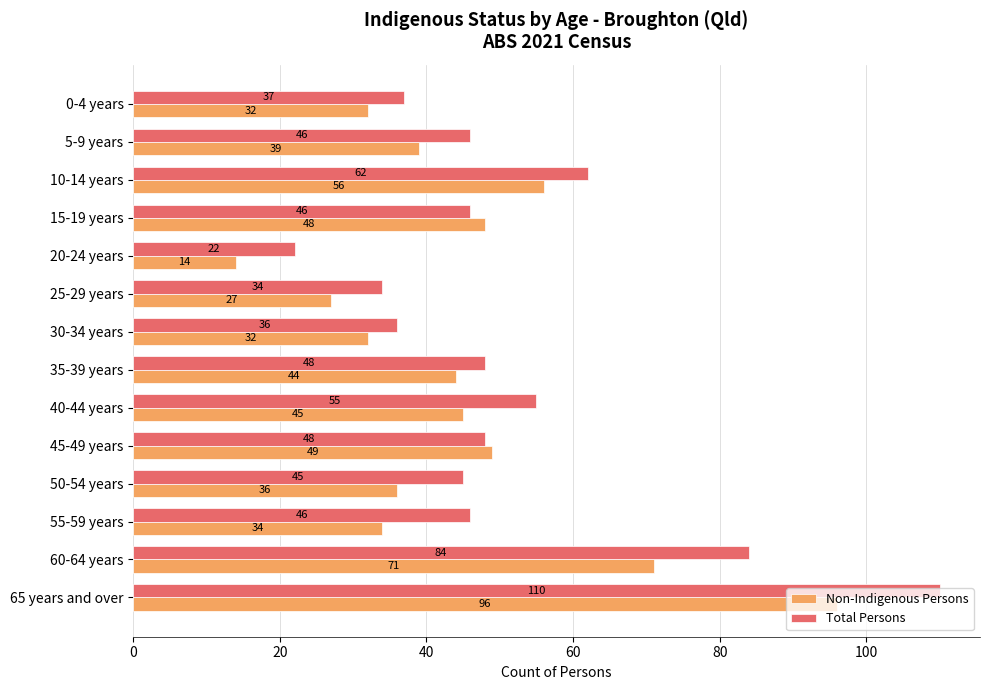

At how many categories does at least one series exceed 60?

3